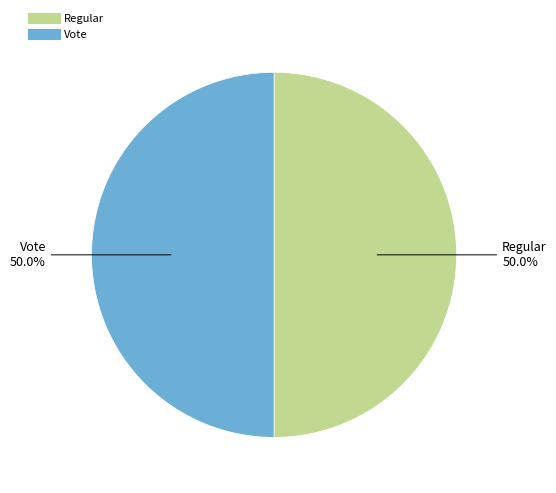

To the nearest percent, what percentage of the pie is Vote?

50%